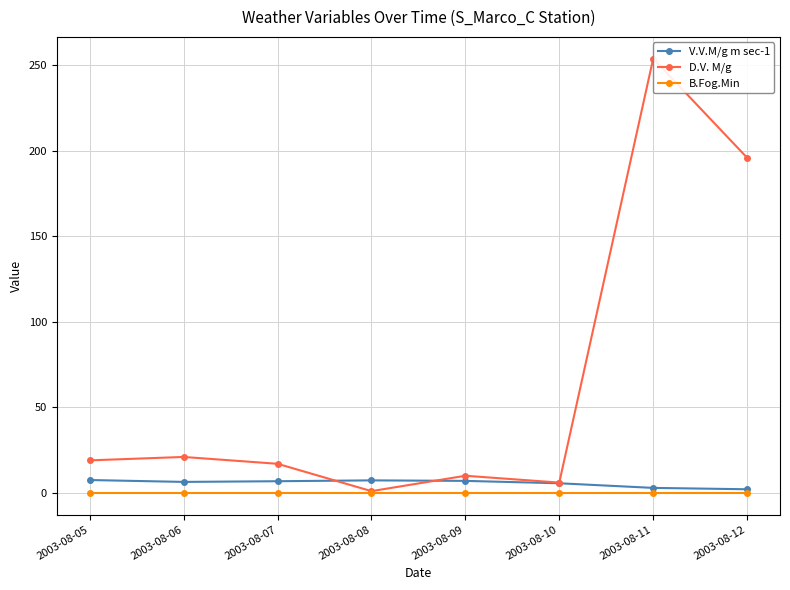

How many lines are shown in the chart?

3